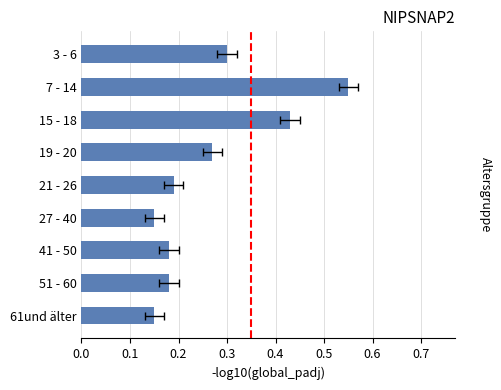

Does the chart contain stacked bars?

No